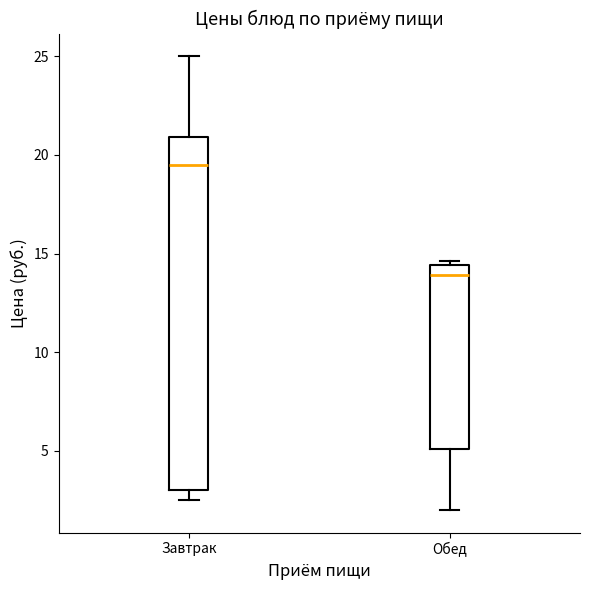

Which box is the tallest, from its lower edge to its upper edge?

Завтрак